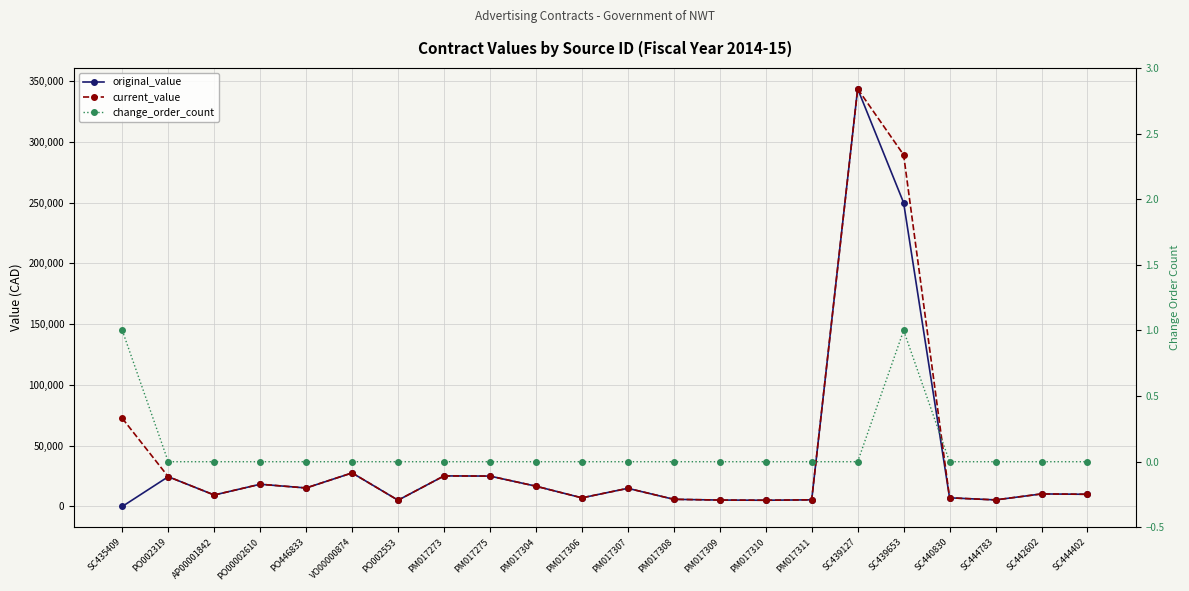

What are all the series names shown in the legend?

original_value, current_value, change_order_count